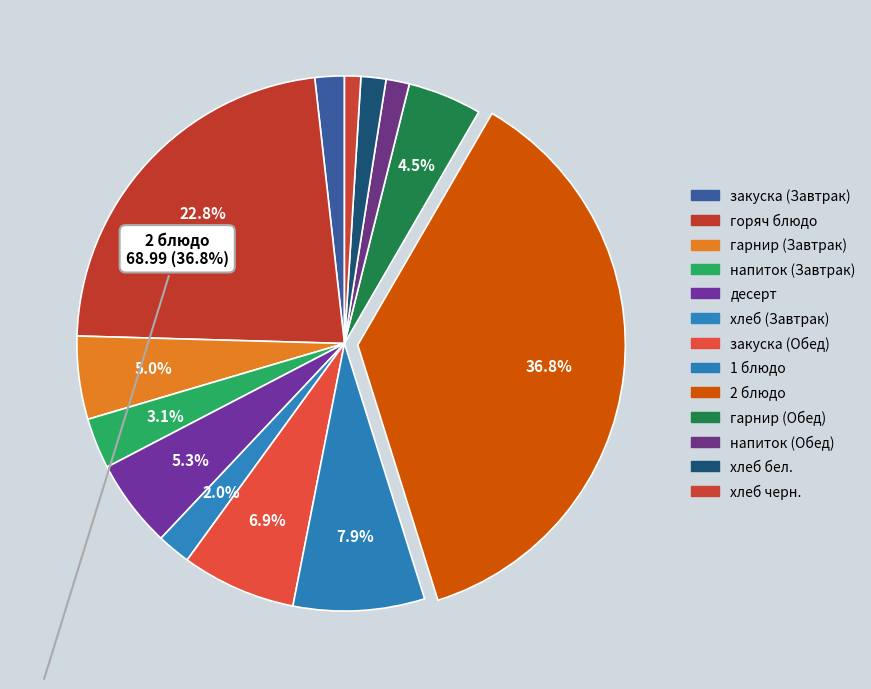

What portion of the pie excludes хлеб черн.?

99.0%